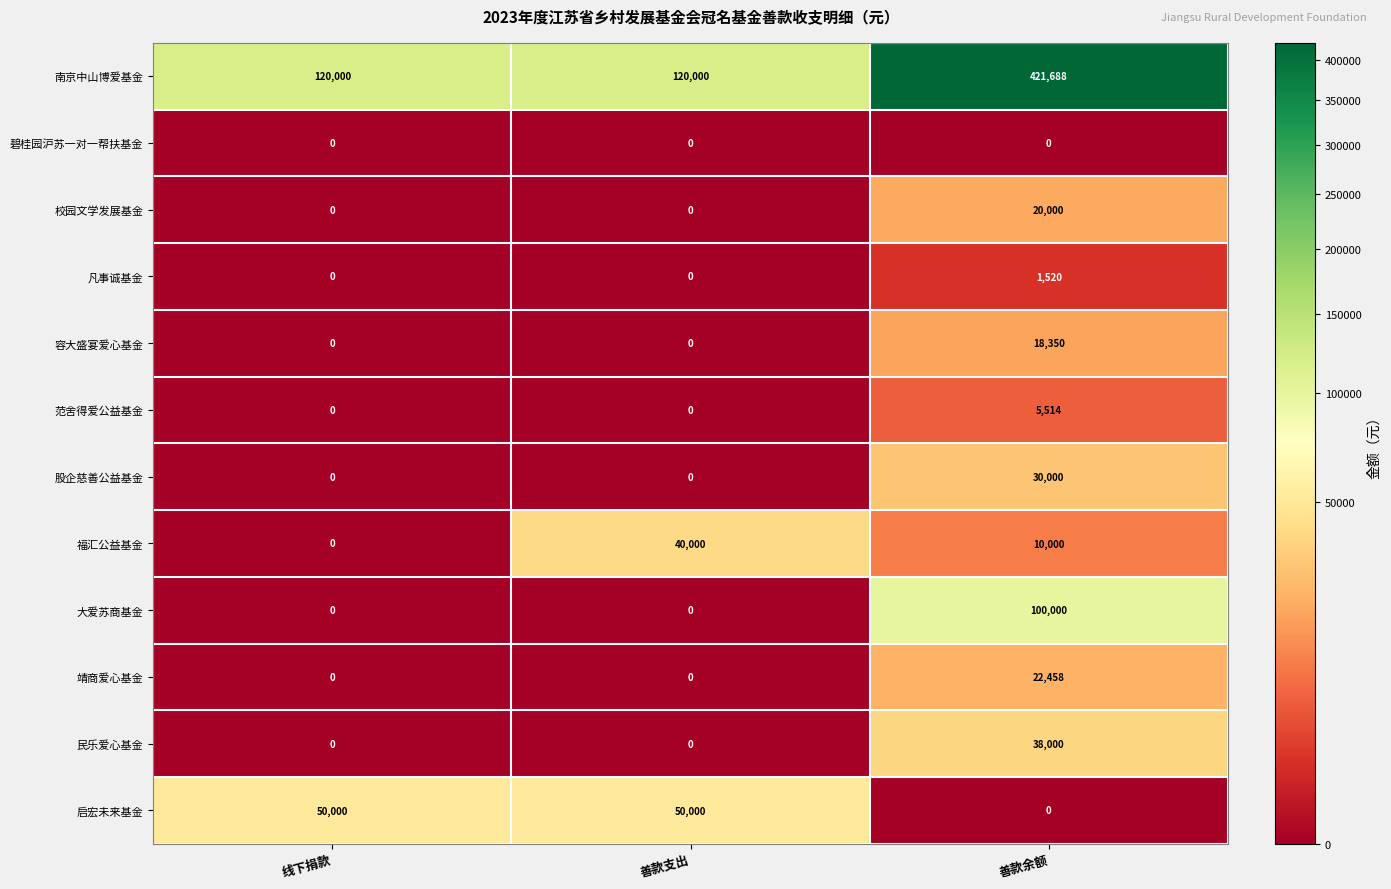

What is the difference between the maximum and second lowest values in the 福汇公益基金 series?

30000